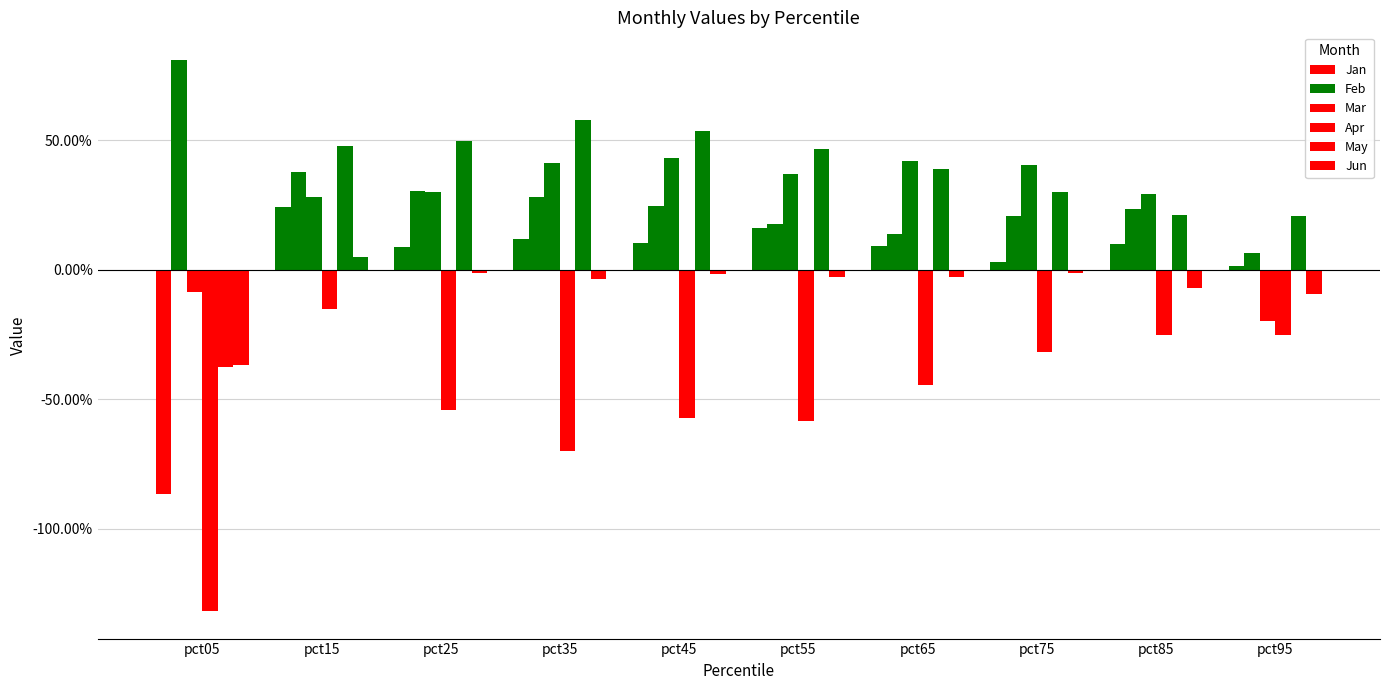

Does the chart contain stacked bars?

No